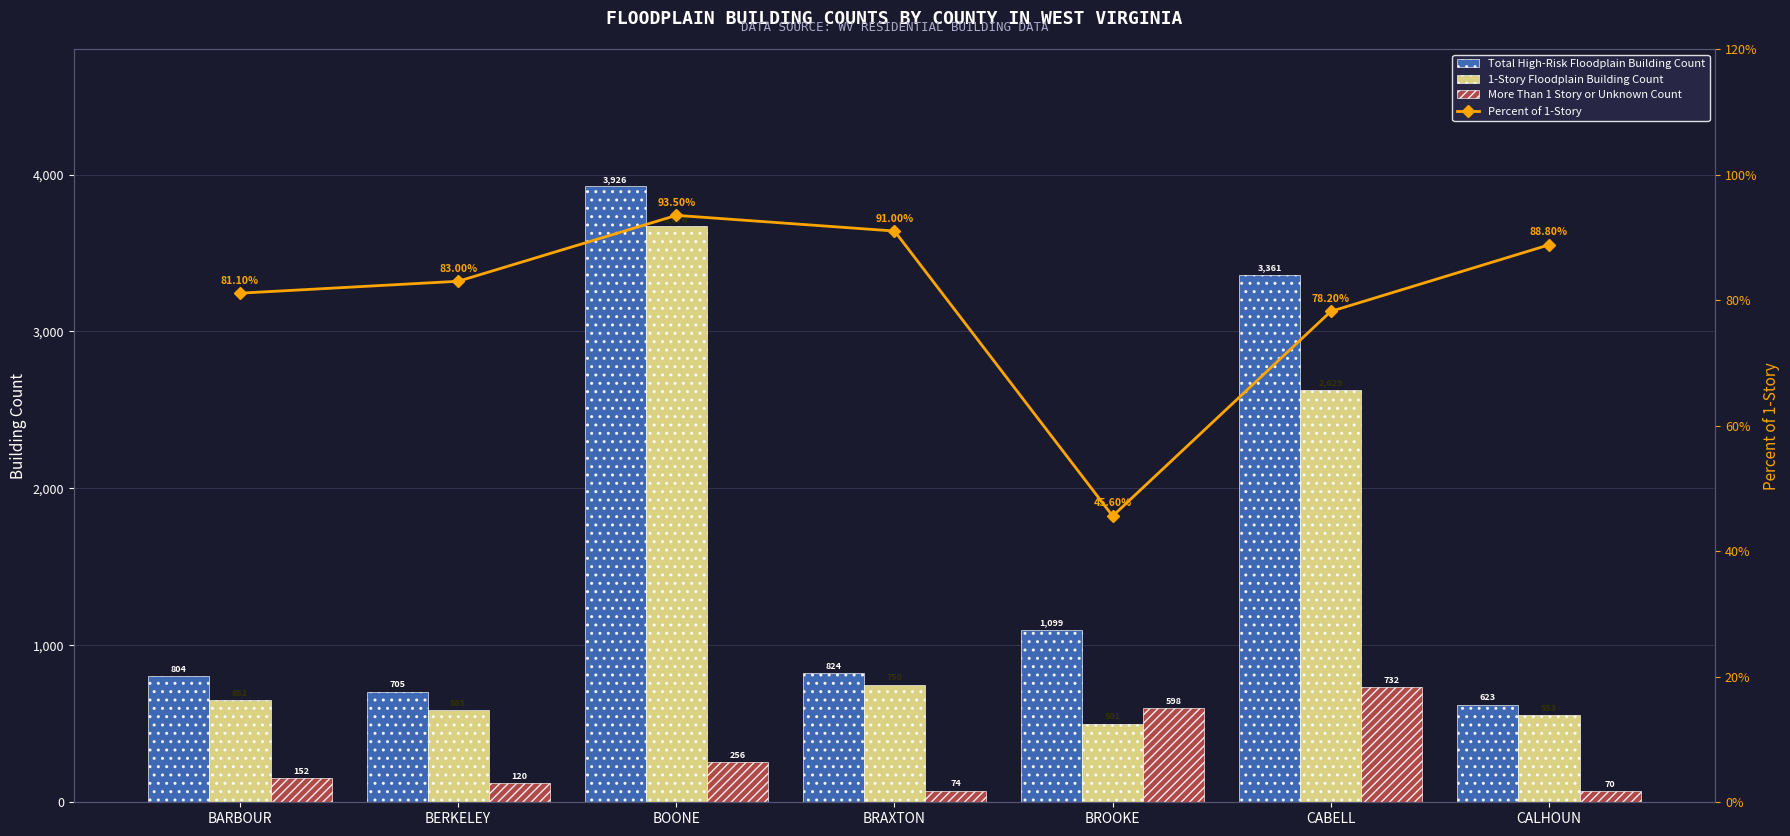

Where is More Than 1 Story or Unknown Count nearest to the value 401?

BOONE